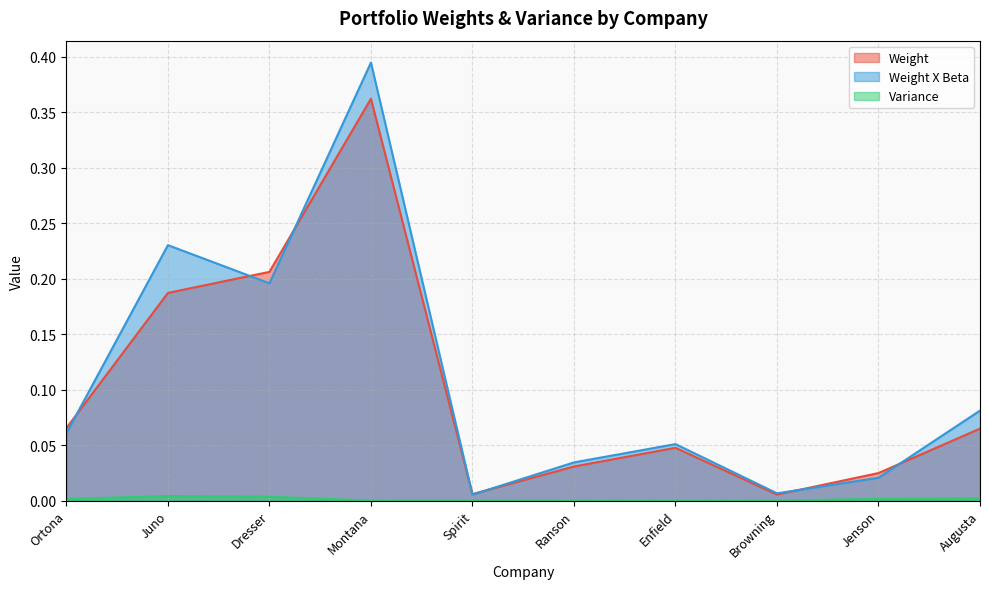

Which category has the lowest value in the Variance series?

Enfield